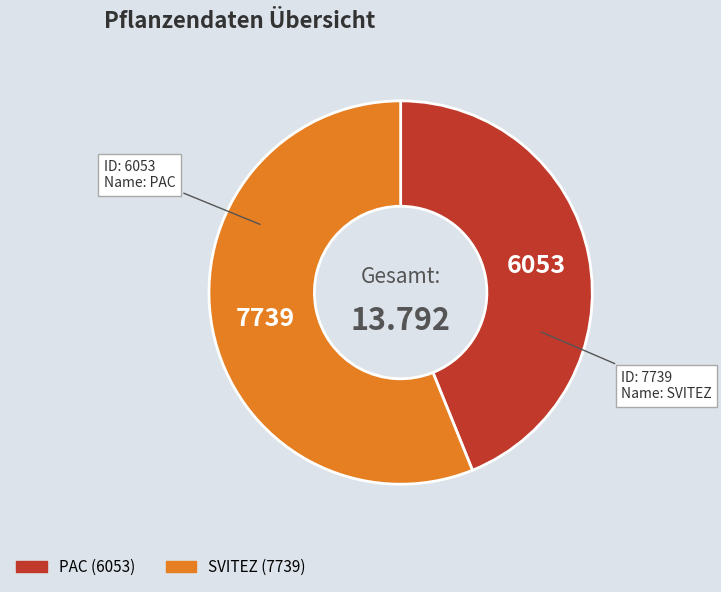

Which has a higher value, PAC or SVITEZ?

SVITEZ